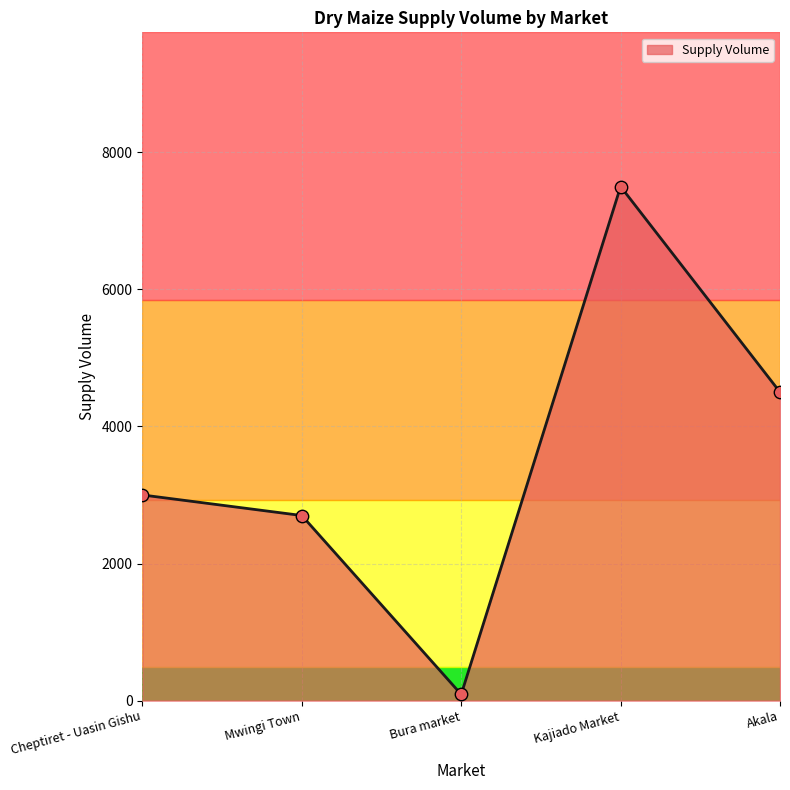

Which has a higher value, Mwingi Town or Bura market?

Mwingi Town